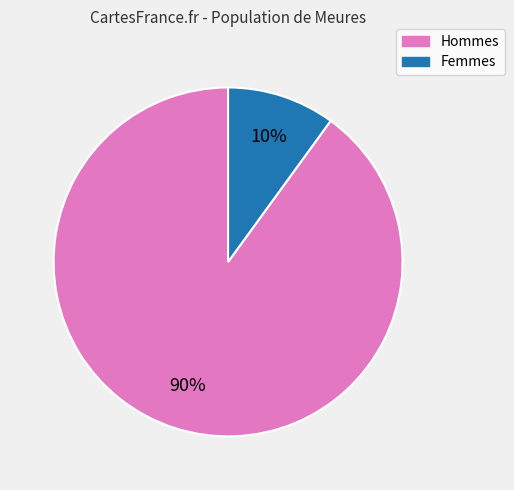

Is there a majority slice in this chart?

Yes